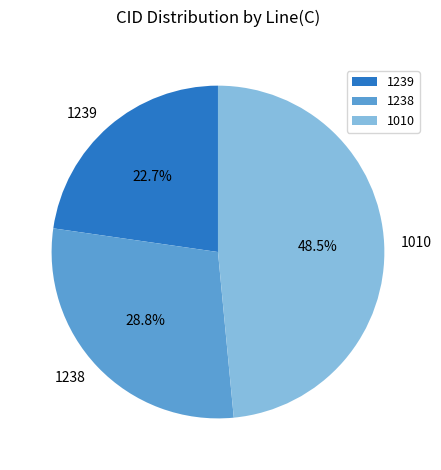

How many segments does this pie chart have?

3